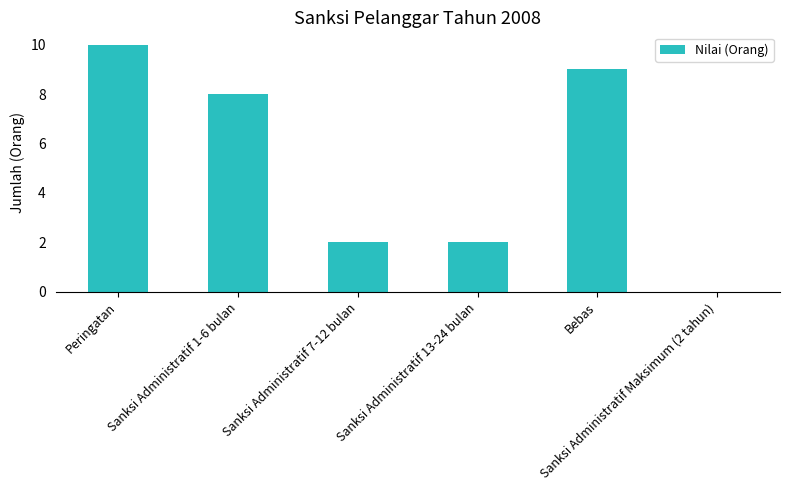

The chart shows a value of 8 at Sanksi Administratif 1-6 bulan. True or false?

True